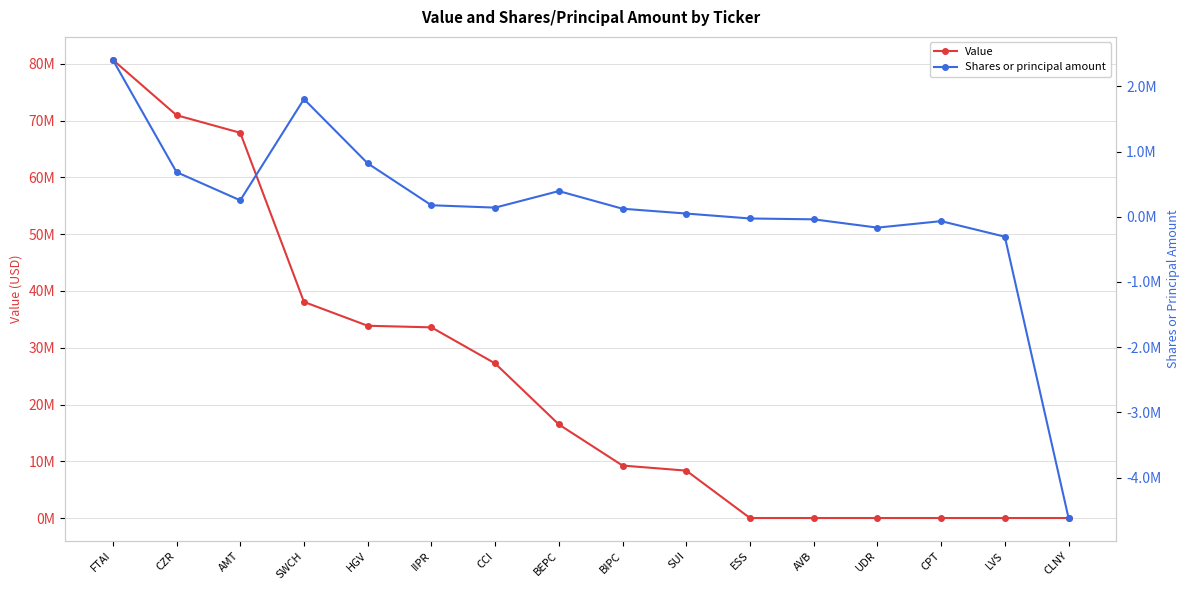

What is the average value of the Shares or principal amount series?

100972